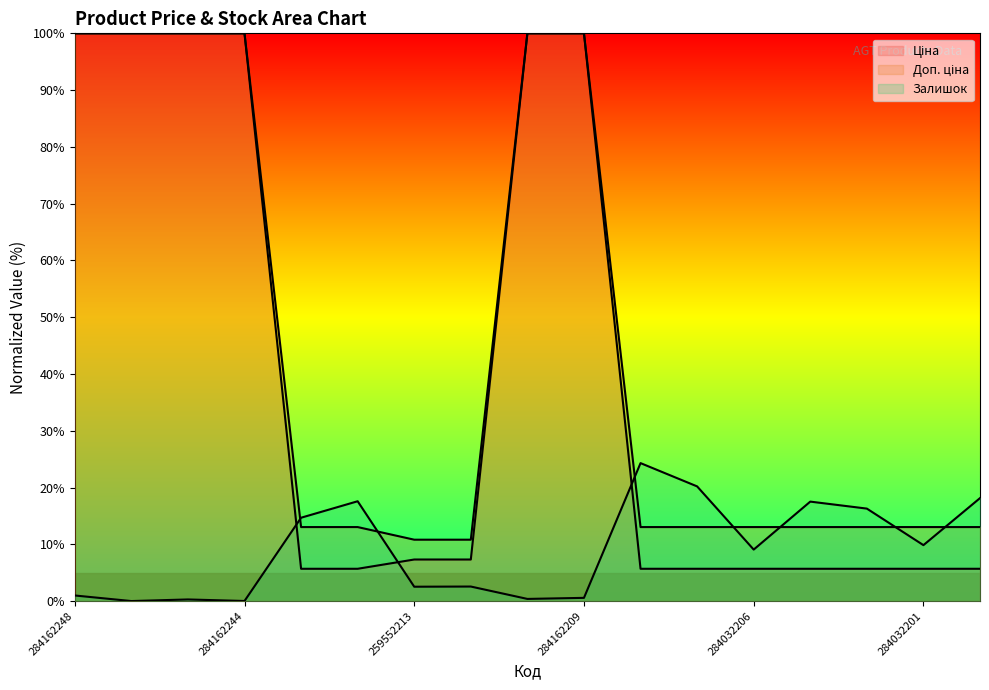

How many values in Залишок are above zero?

16